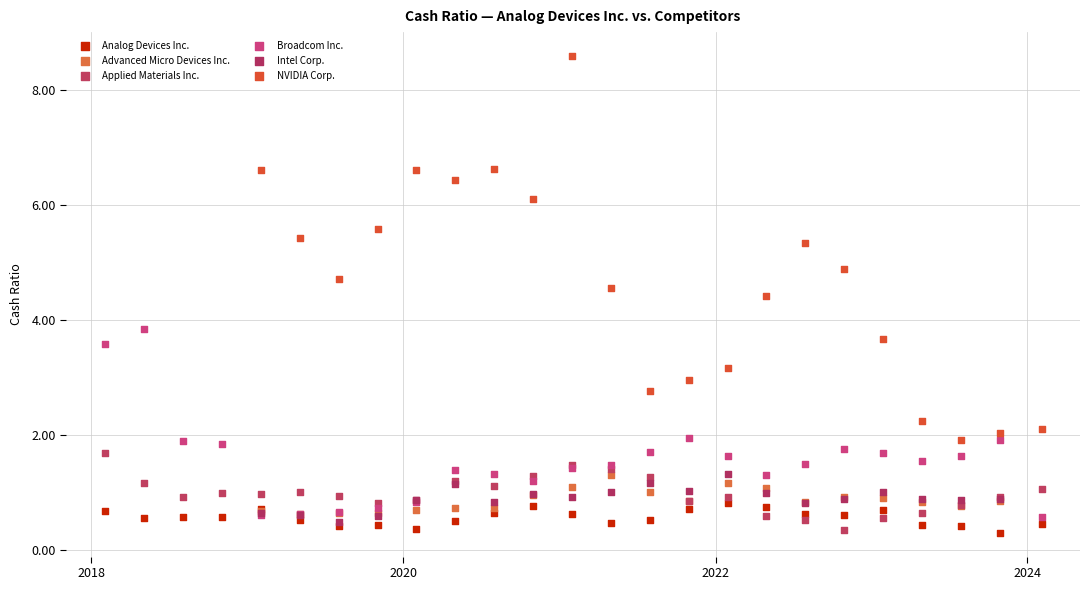

Which series contains the highest Y value?

NVIDIA Corp.